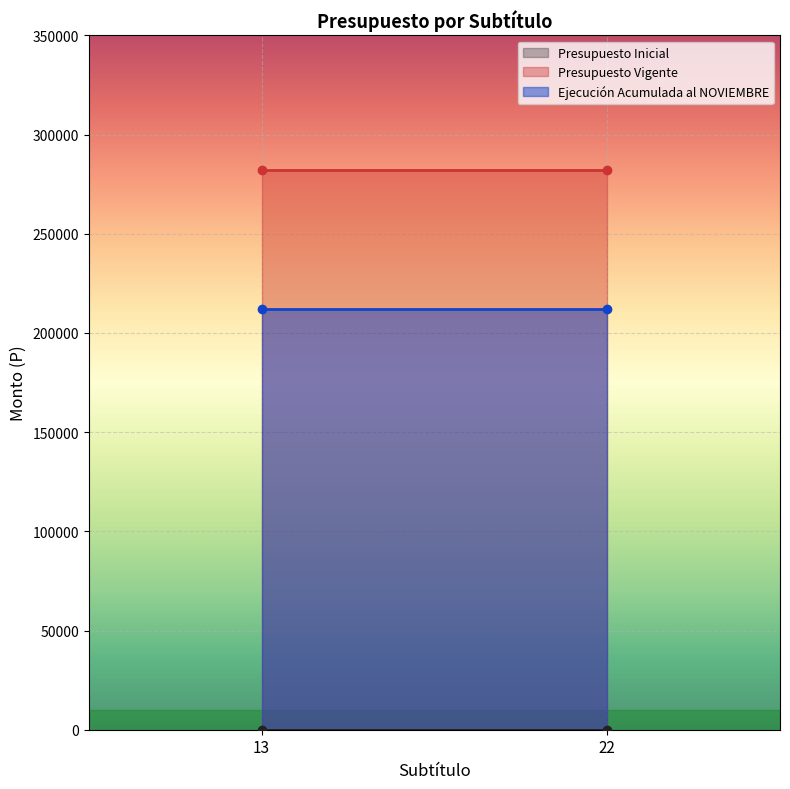

What is the lowest value of the Presupuesto Vigente series?

281880